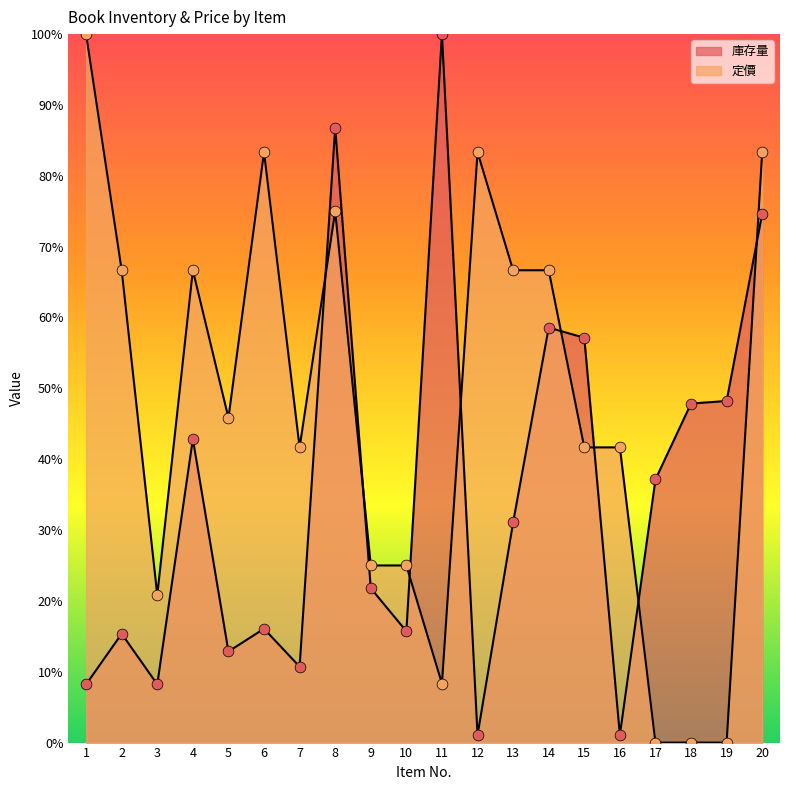

At which category is the sum across all series the highest?

8